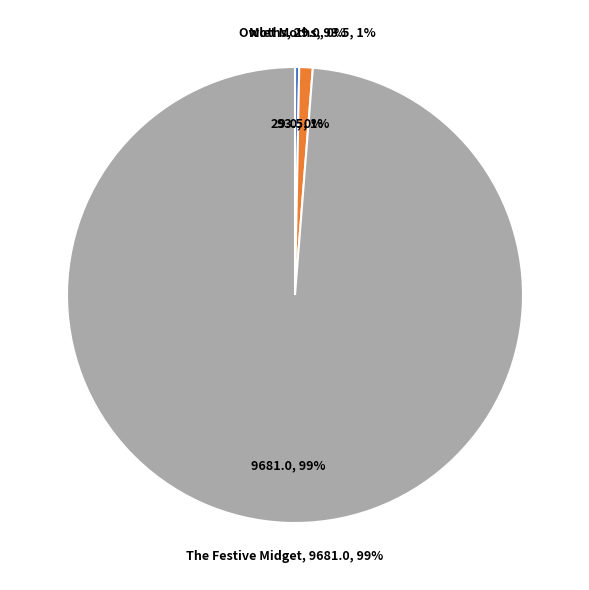

Does The Festive Midget represent more than half of the total?

Yes